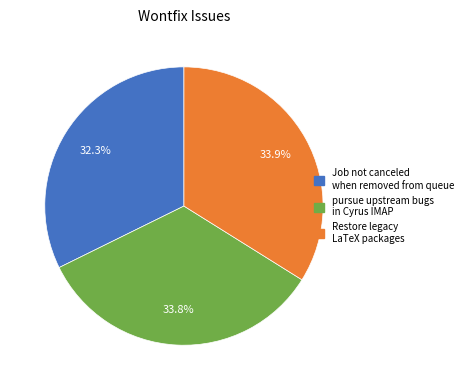

How many segments does this pie chart have?

3